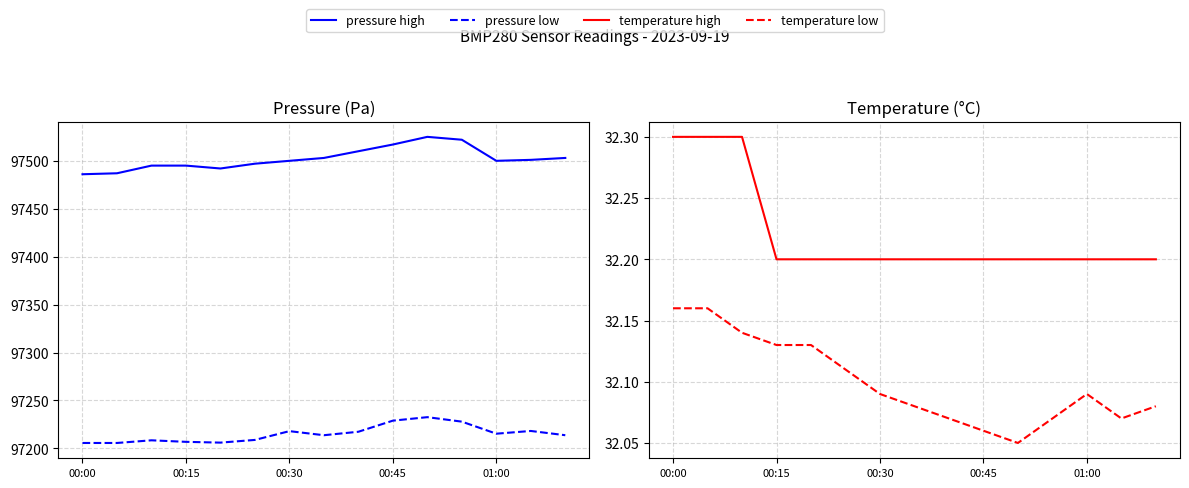

True or false: pressure low and temperature high intersect in this chart.

False